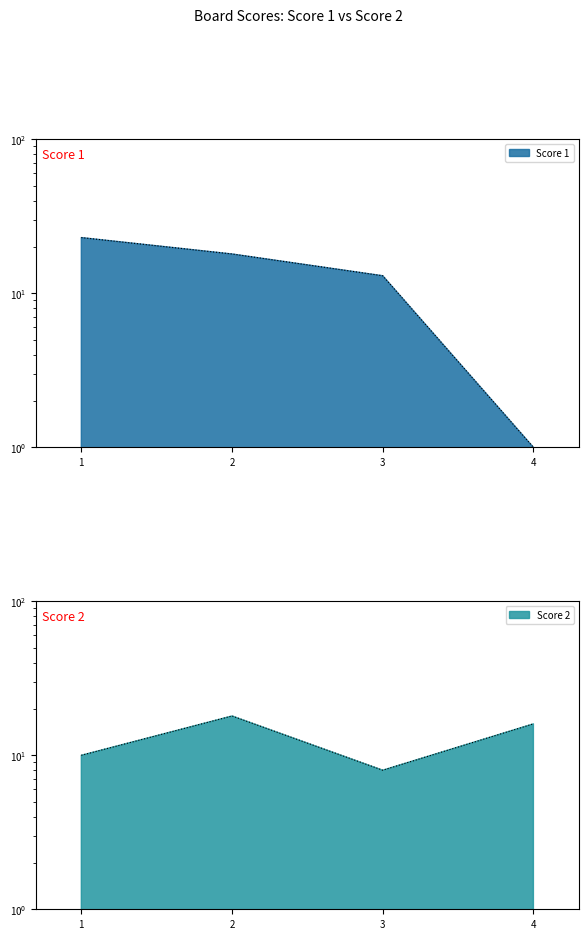

At which category is the sum across all series the highest?

2